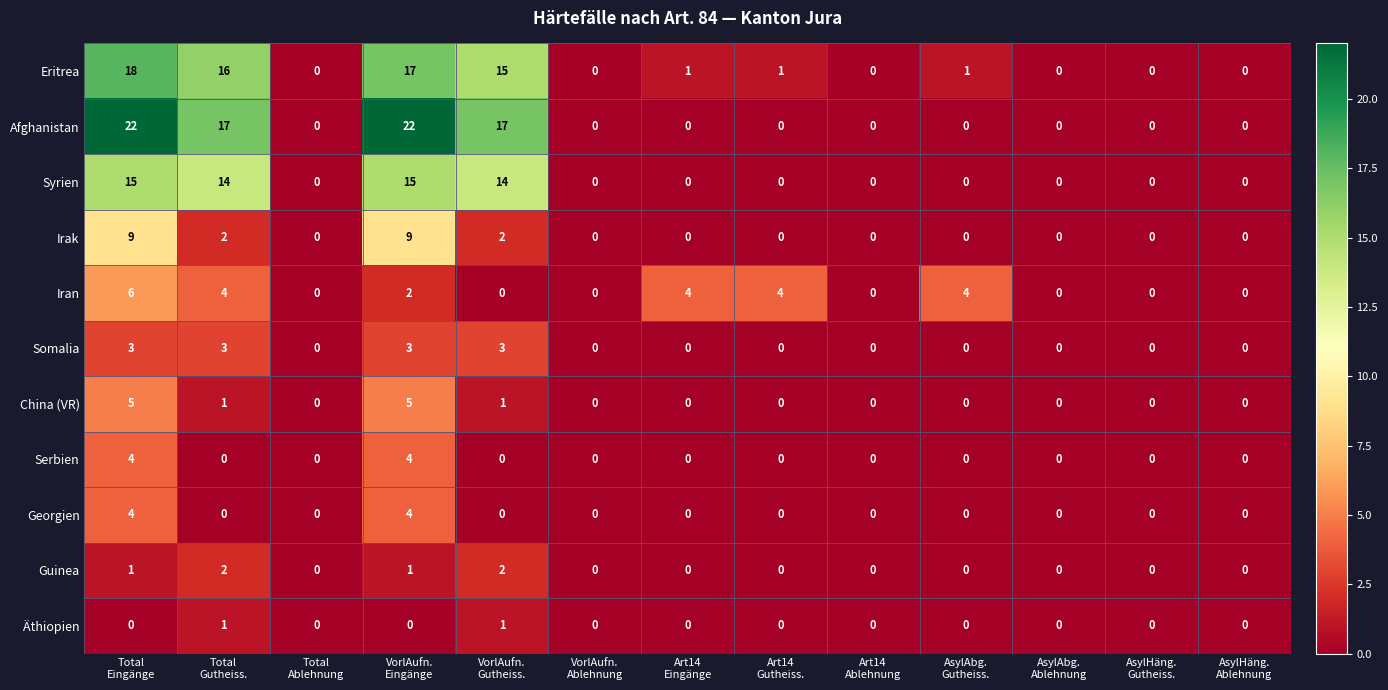

What is the difference between the maximum and second lowest values in the China (VR) series?

5